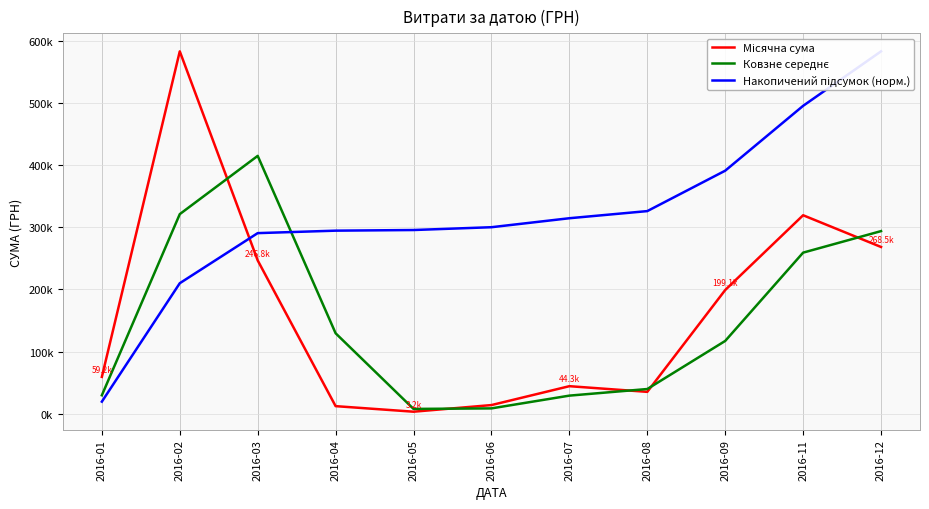

What is the approximate value of Ковзне середнє at 2016-04?

129478.6